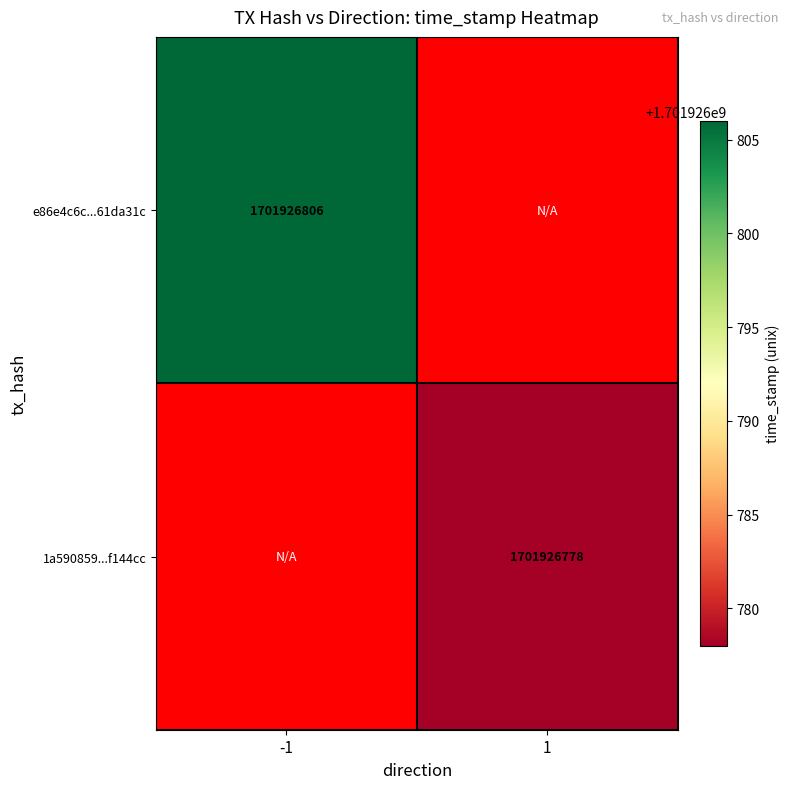

What is the sum of all e86e4c6c6e4e9c40d278c695a618171e61da31c values?

1701926806